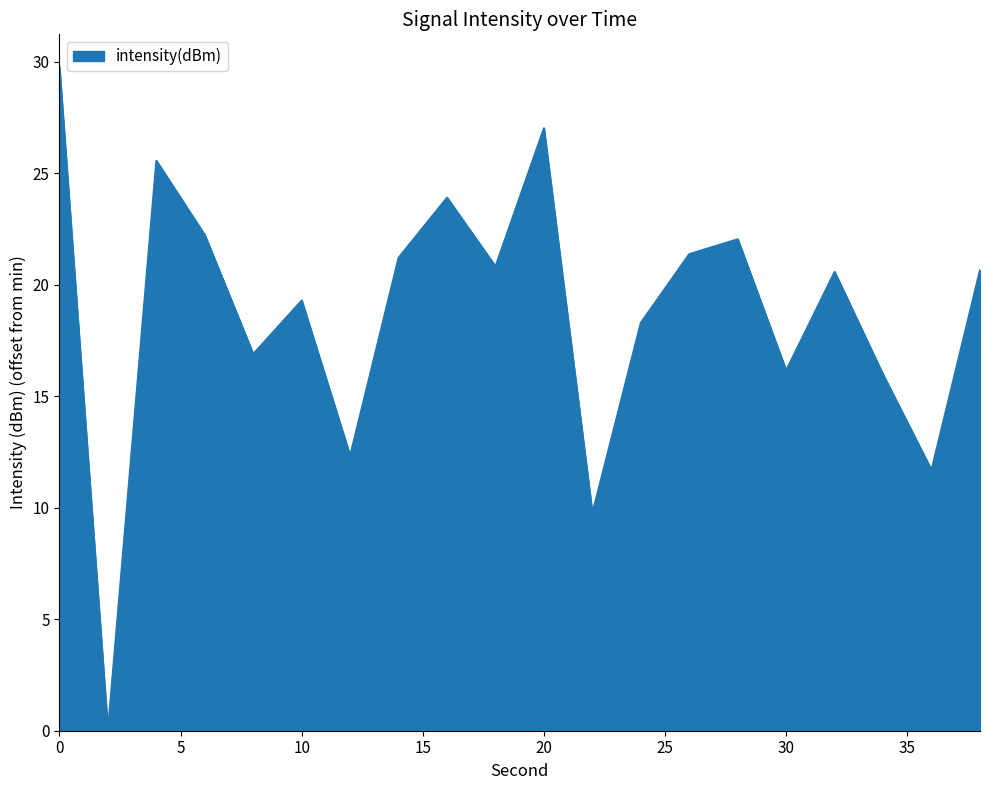

What is the maximum value shown in the chart?

29.7